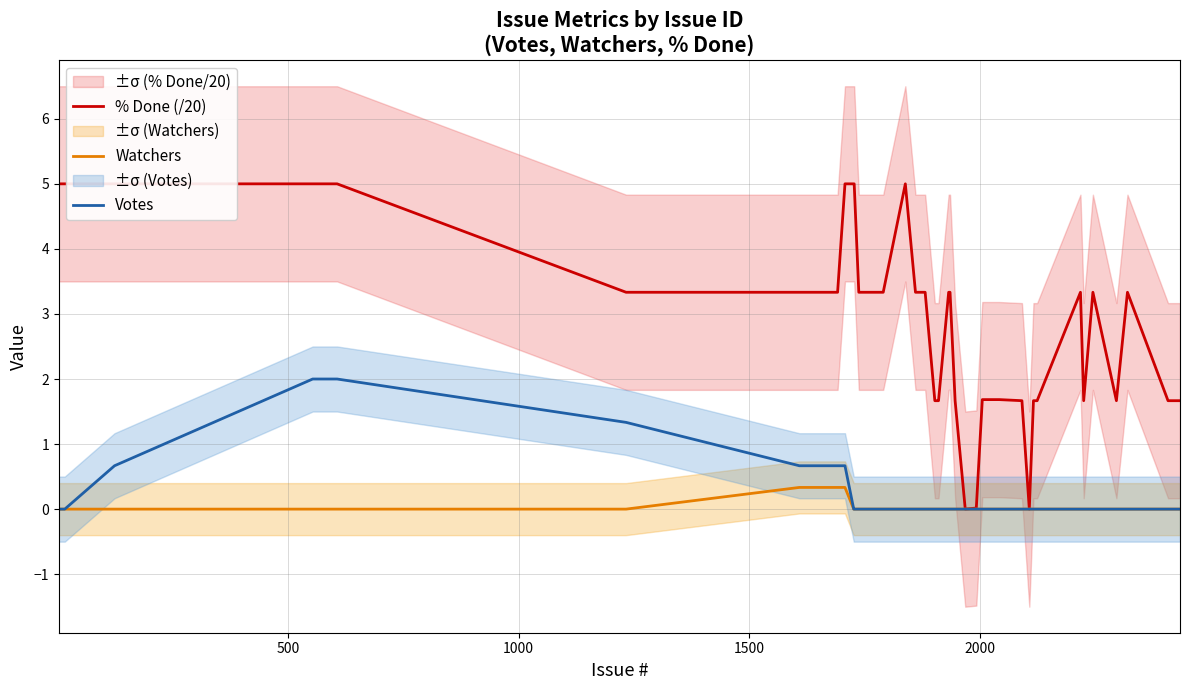

How many lines are shown in the chart?

3